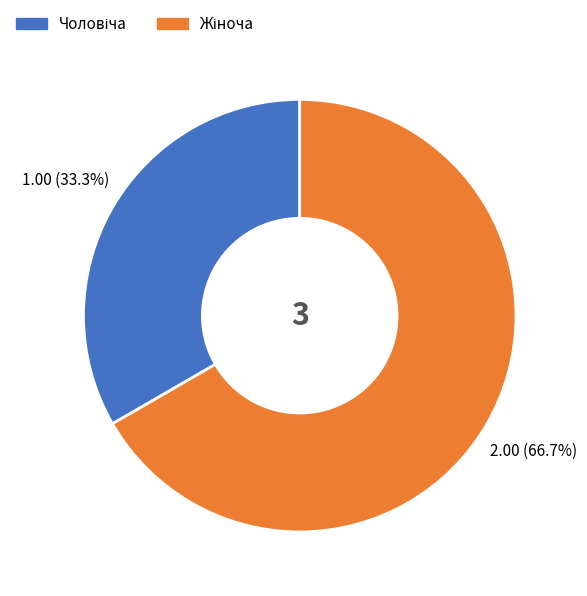

Is there a majority slice in this chart?

Yes